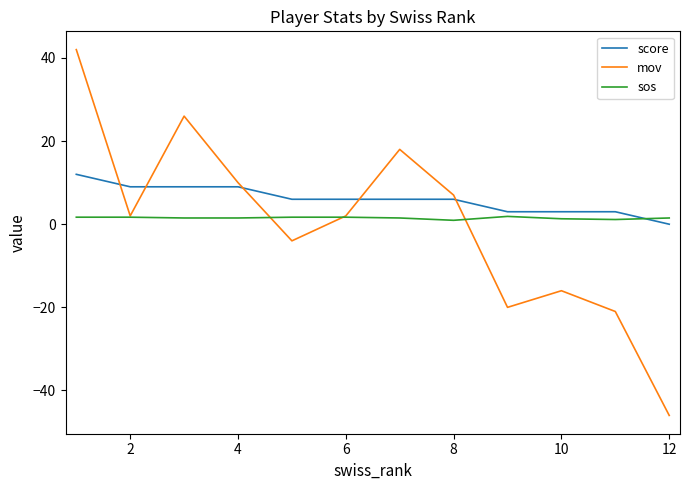

List the series in order of their peak value, lowest first.

sos, score, mov